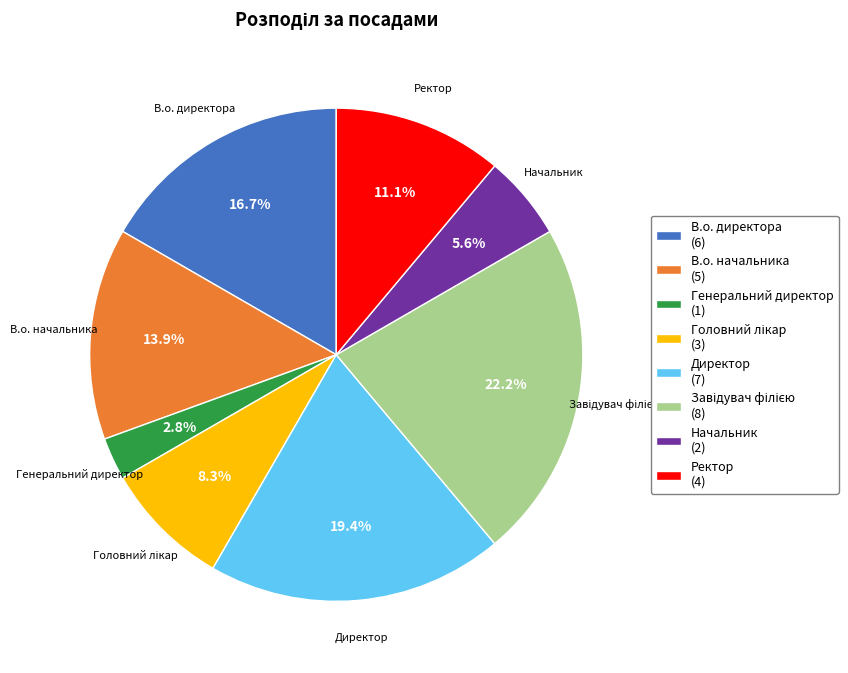

Does Начальник account for over 50% of the chart?

No